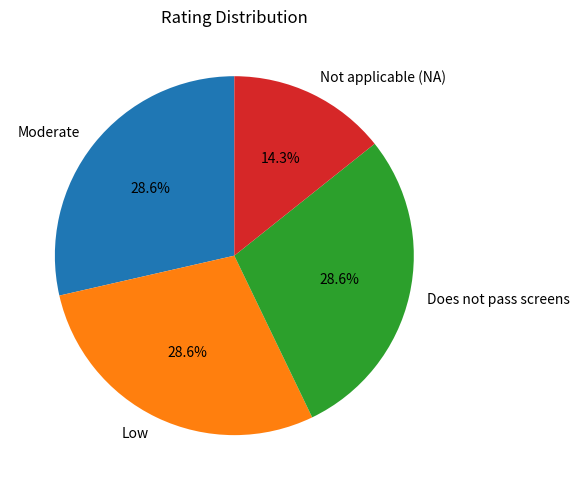

What is the ratio of the value at Low to the value at Not applicable (NA)?

2.0